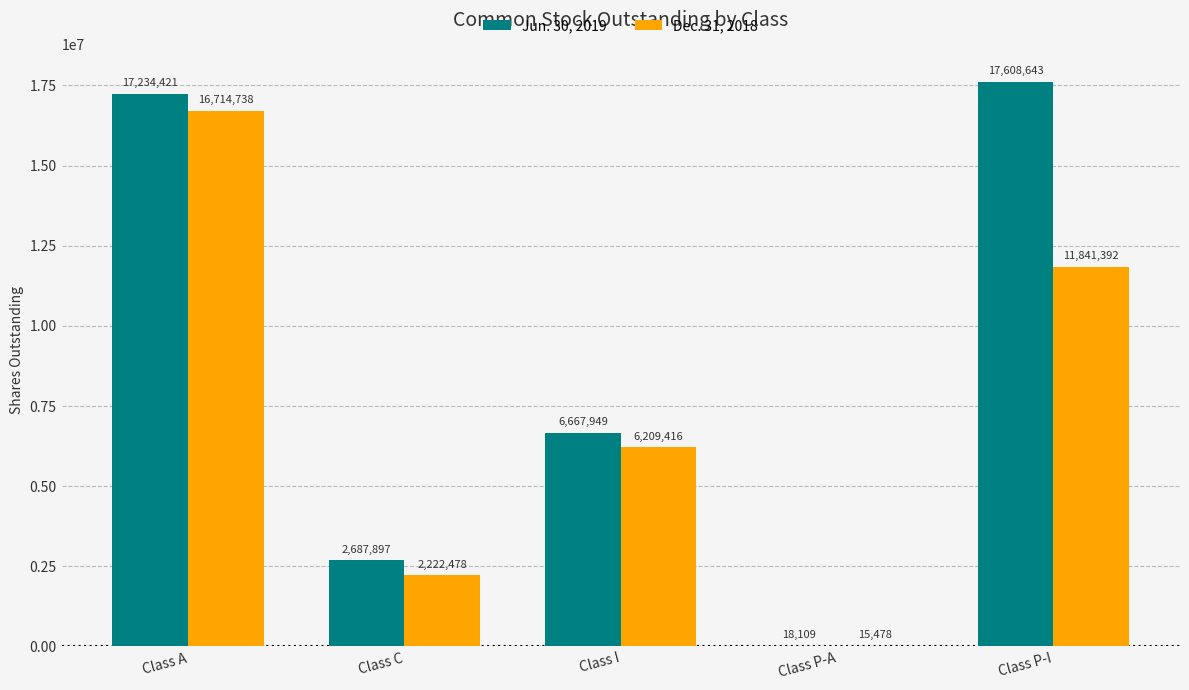

Are the bars horizontal?

No